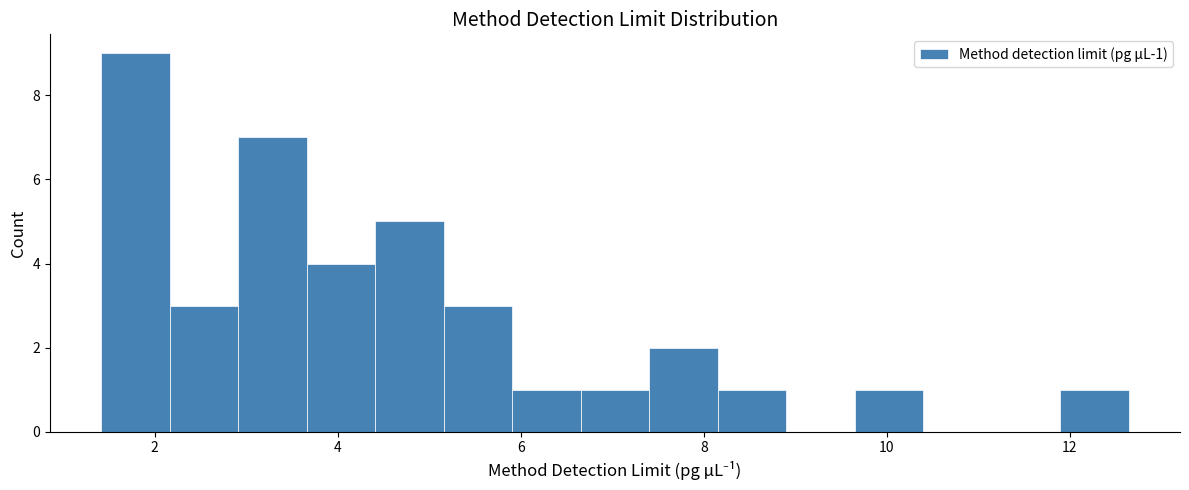

Around what value on the x-axis is the tallest bar? Give the approximate position of its centre, as read against the axis.

1.8